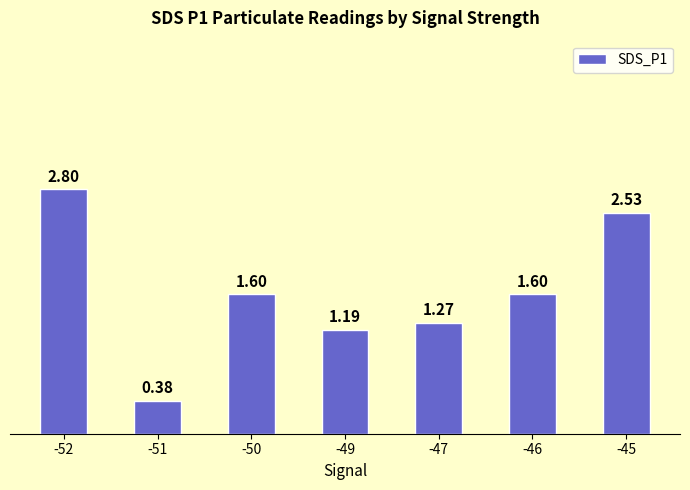

What is the difference between the maximum and second lowest values?

1.6